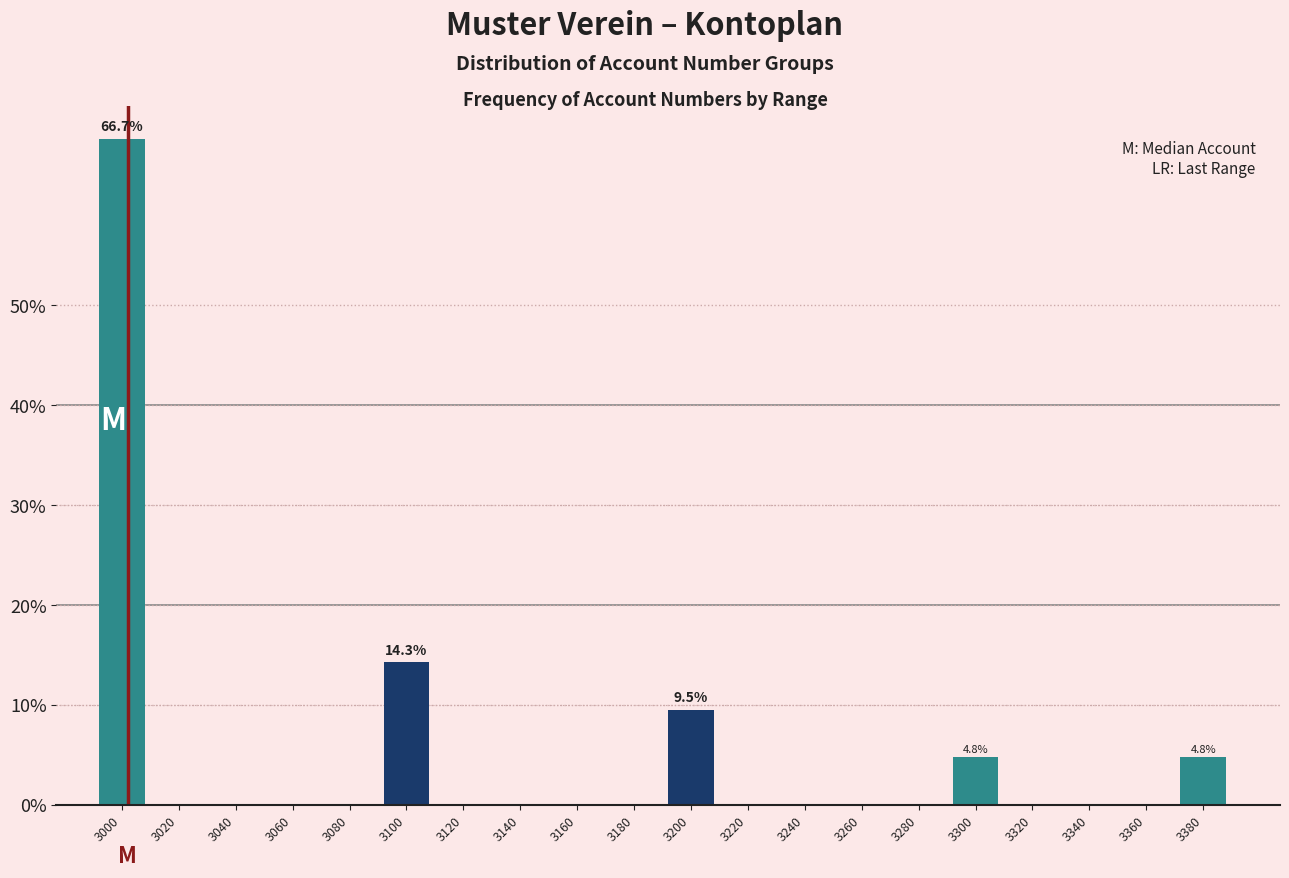

Reading left to right, transcribe all the data shown in this chart.

3000=66.7	3020=0.0	3040=0.0	3060=0.0	3080=0.0	3100=14.3	3120=0.0	3140=0.0	3160=0.0	3180=0.0	3200=9.5	3220=0.0	3240=0.0	3260=0.0	3280=0.0	3300=4.8	3320=0.0	3340=0.0	3360=0.0	3380=4.8